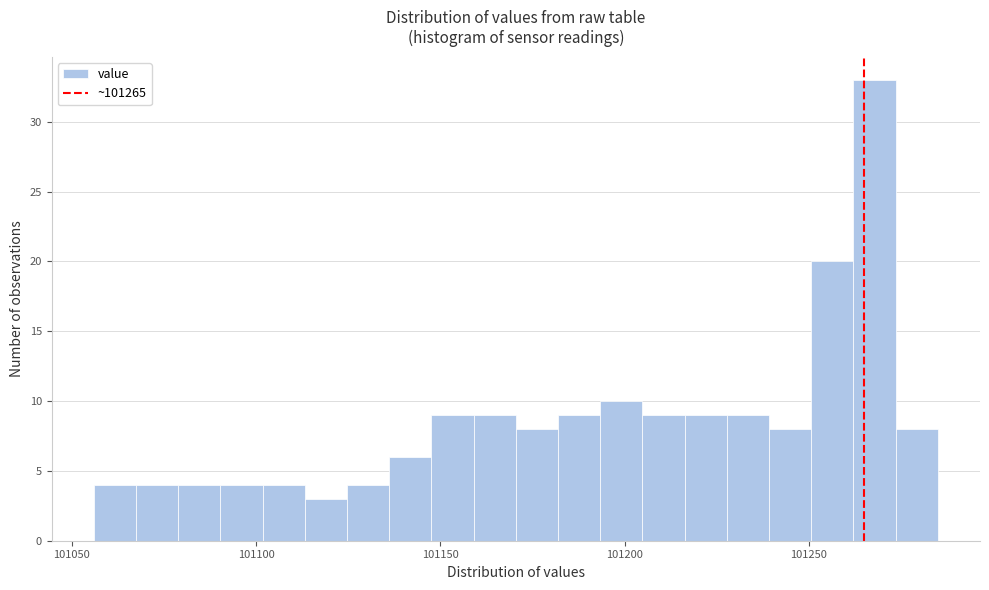

Around what value on the x-axis is the tallest bar? Give the approximate position of its centre, as read against the axis.

101270